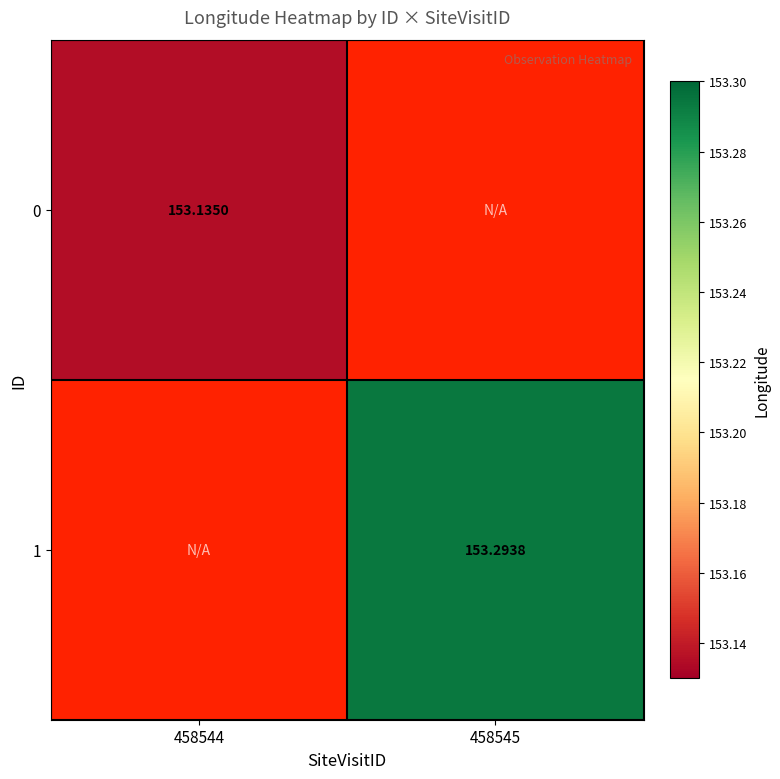

At which category is the sum across all series the highest?

458545